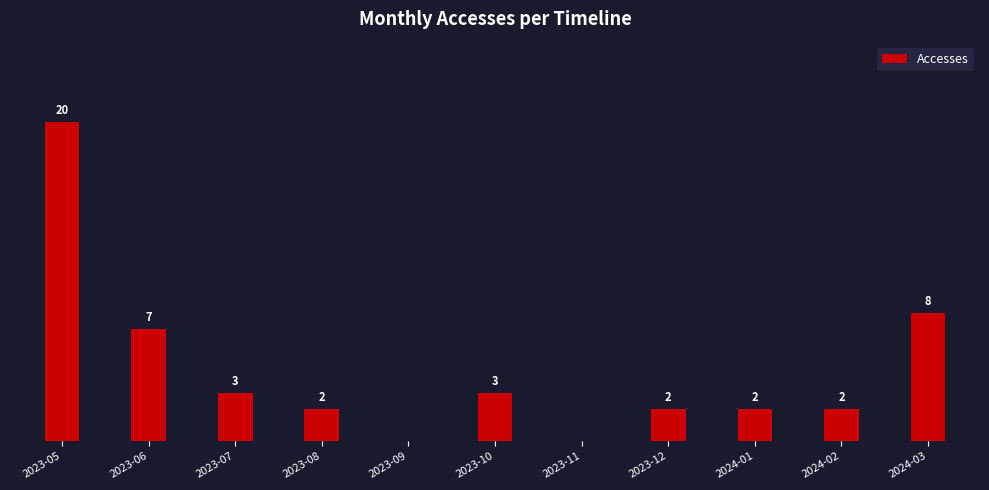

Between 2023-09 and 2023-06, which is larger?

2023-06